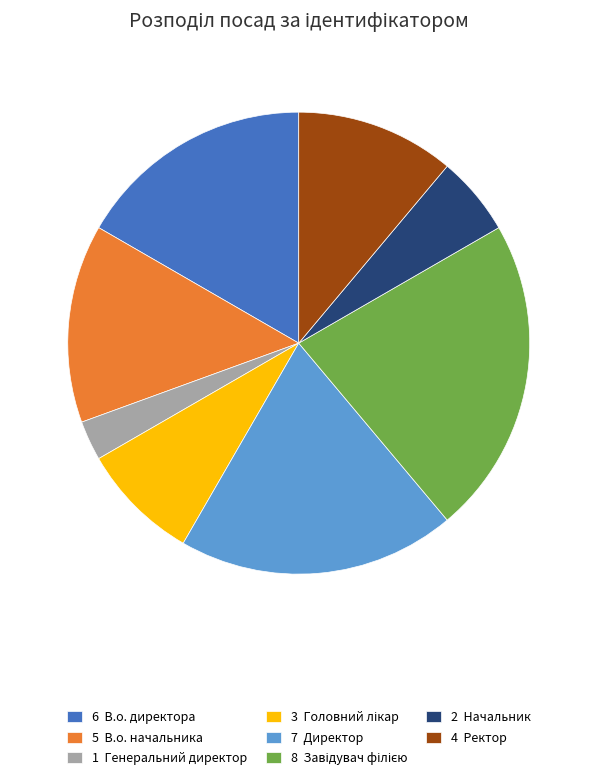

Do 2 Начальник and 6 В.о. директора together represent more than half of the pie?

No